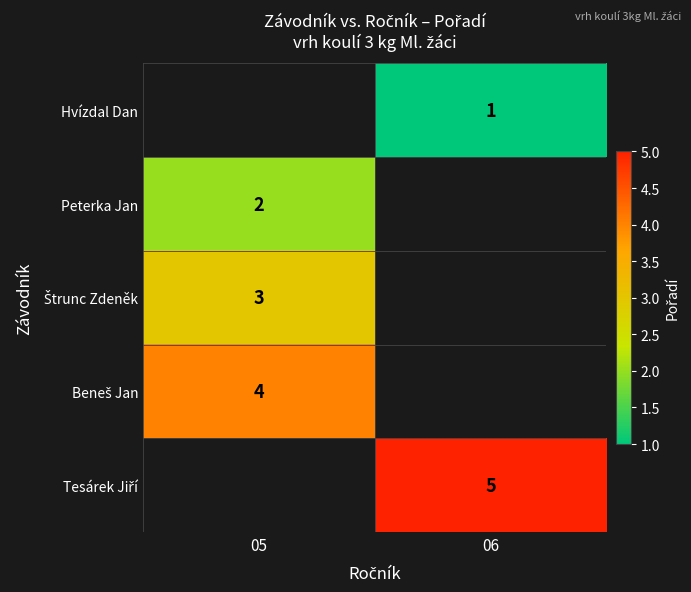

What is the difference between the highest and lowest values at 06?

4.0